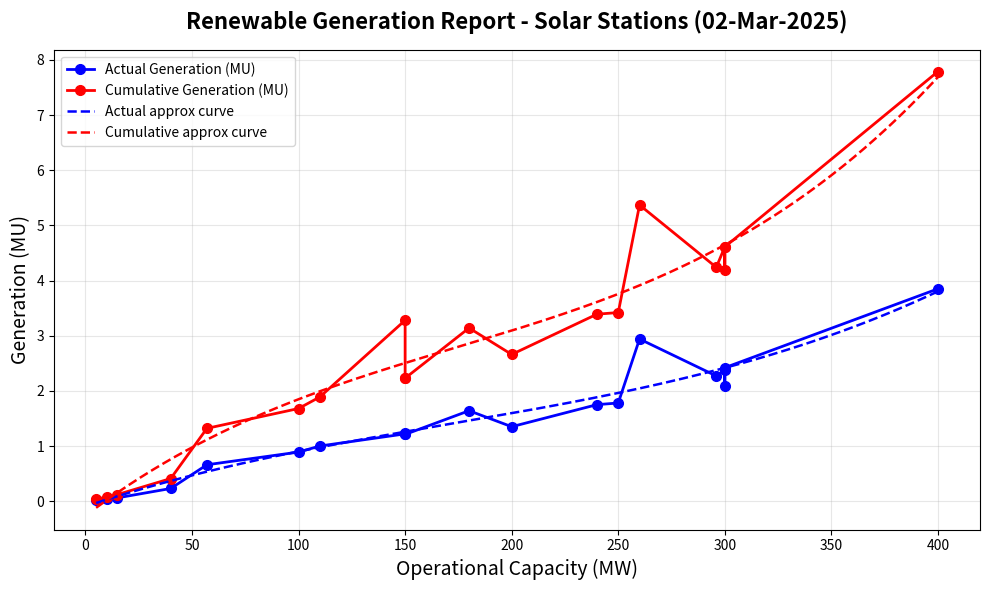

What is the highest value of the Actual approx curve series?

3.8